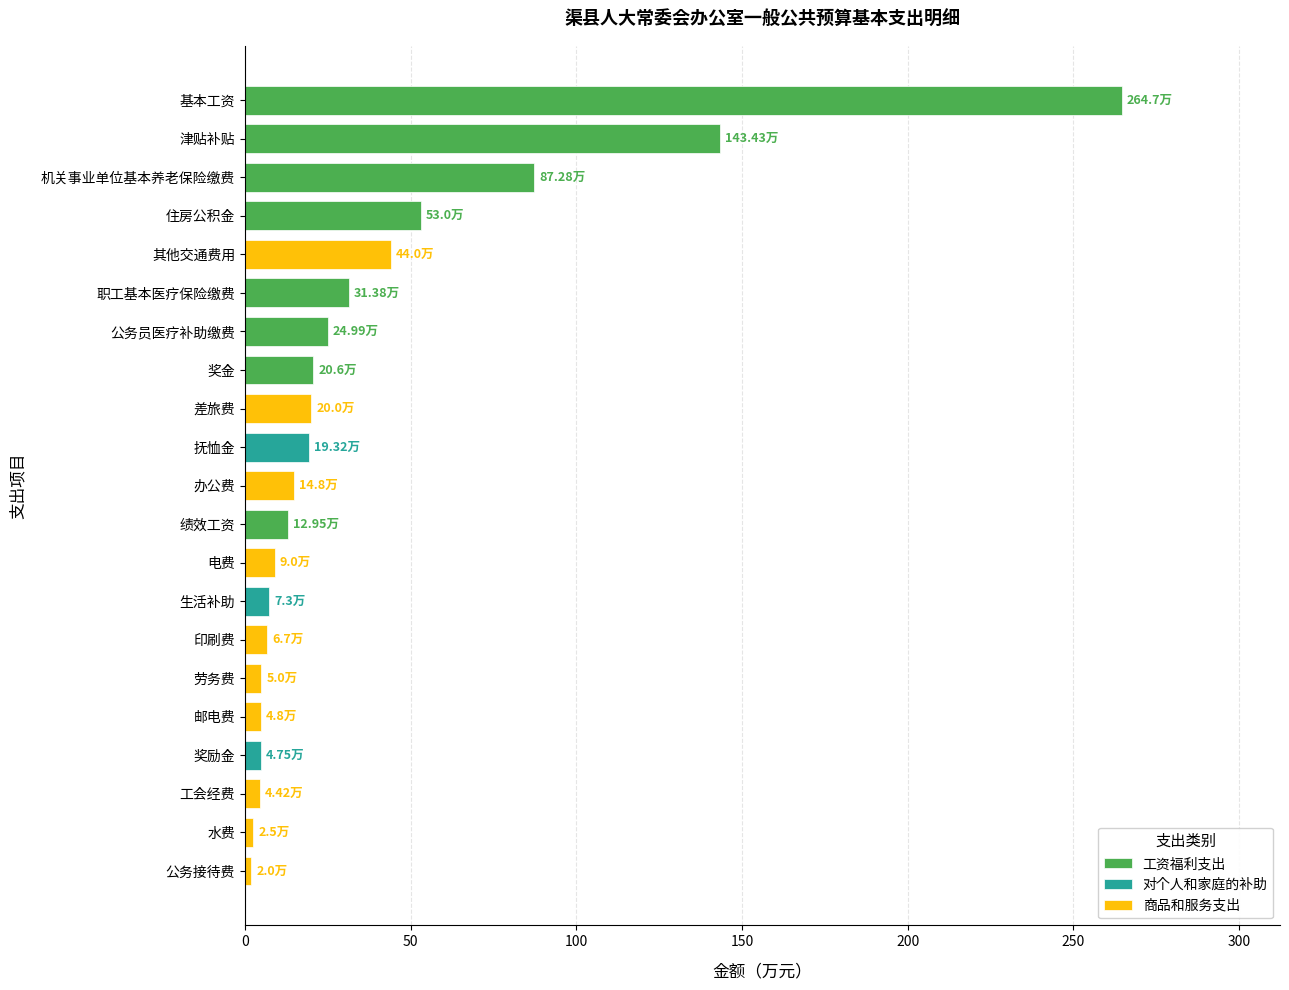

What is the difference between the maximum and second lowest values?

262.2